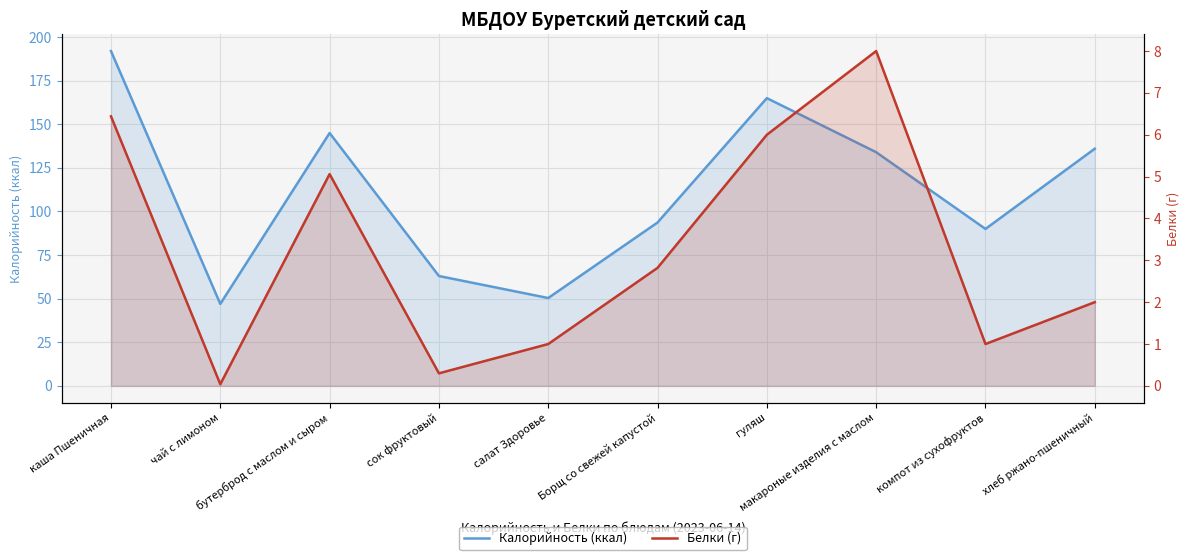

At which label does Калорийность (ккал) first exceed 134?

каша Пшеничная